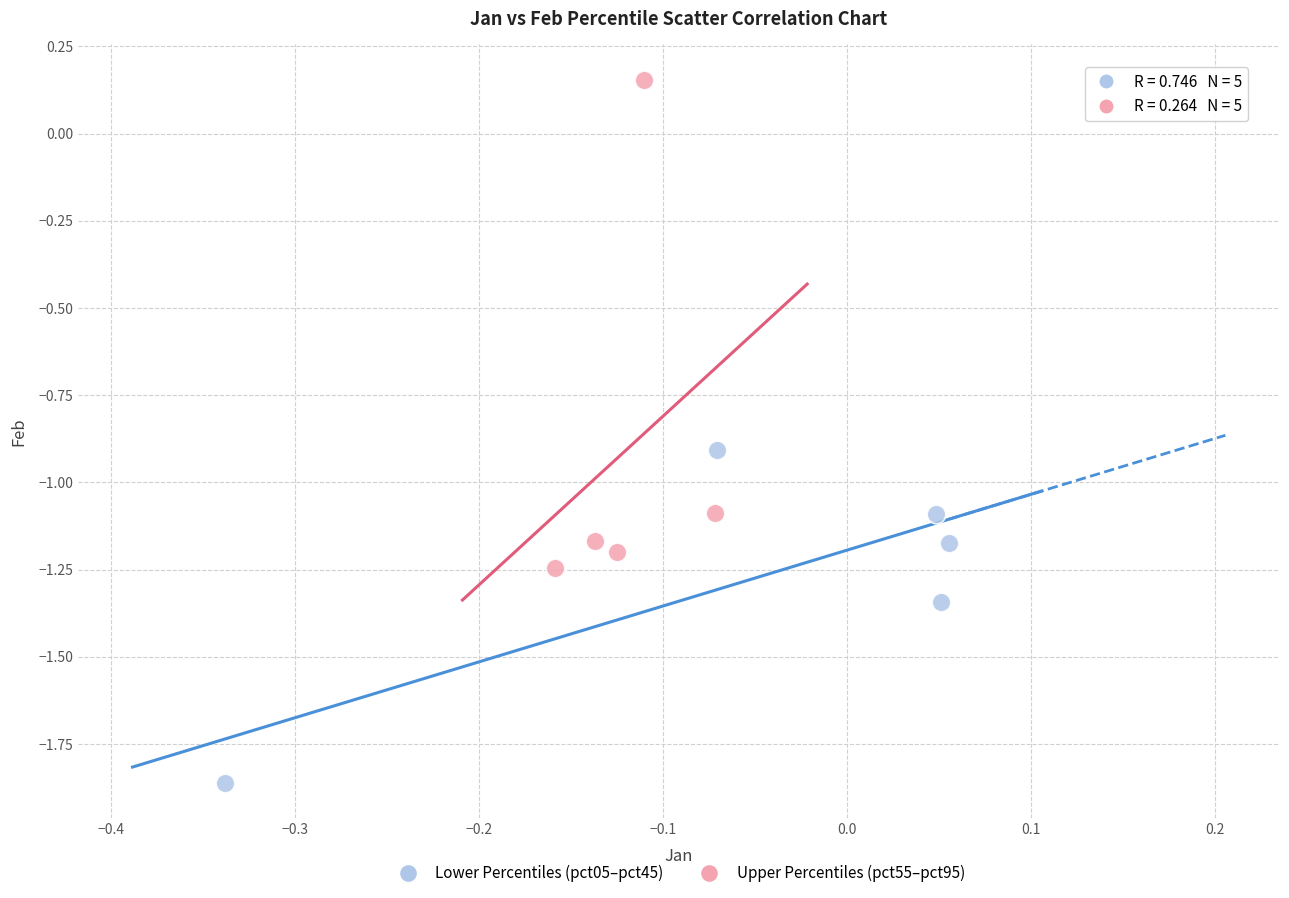

Which series contains the lowest Y value?

Lower Percentiles (pct05–pct45)